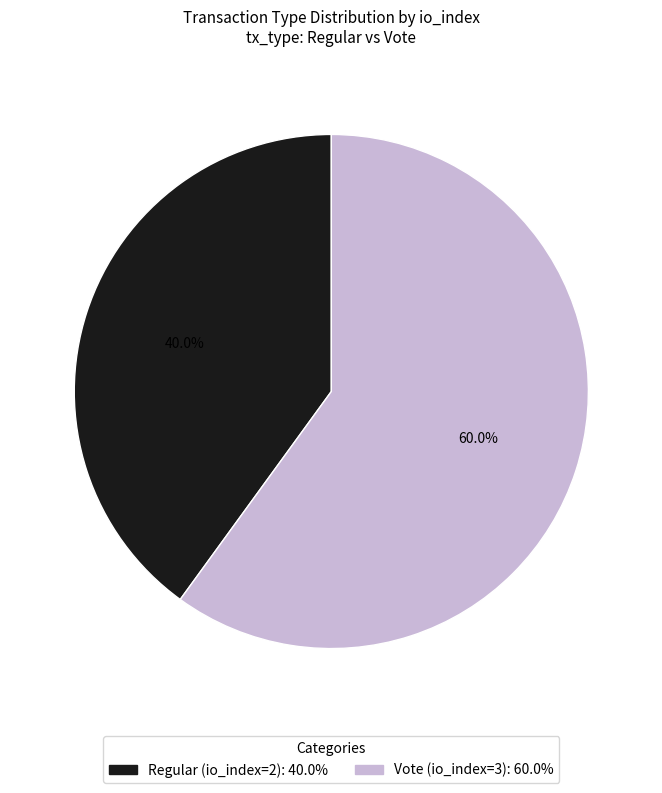

What percentage is the Regular (io_index=2) slice, to the nearest percent?

40%